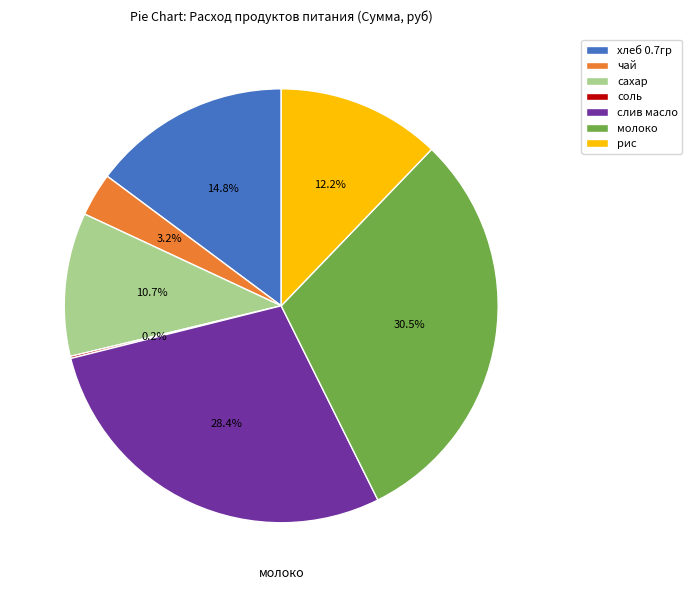

True or false: рис accounts for 22% of the total.

False